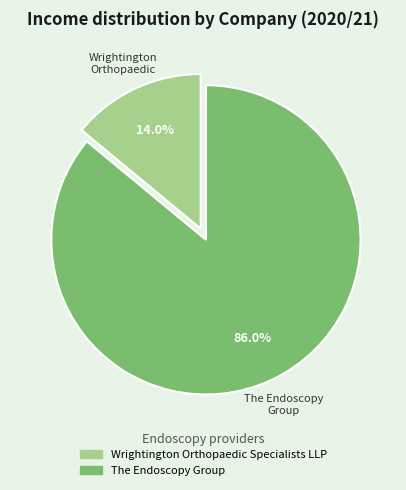

Does Wrightington Orthopaedic Specialists LLP represent more than half of the total?

No